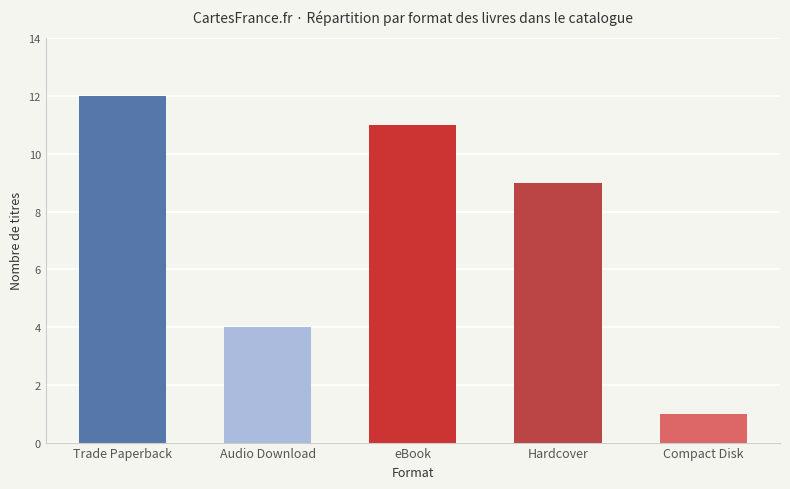

Are the bars grouped side by side (vs. stacked)?

No